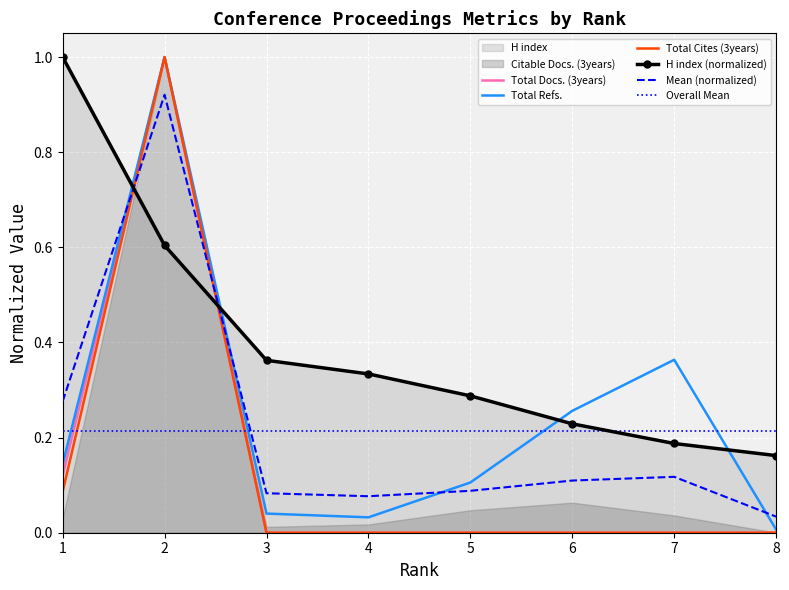

How many values in the Total Docs. (3years) series exceed 0?

2